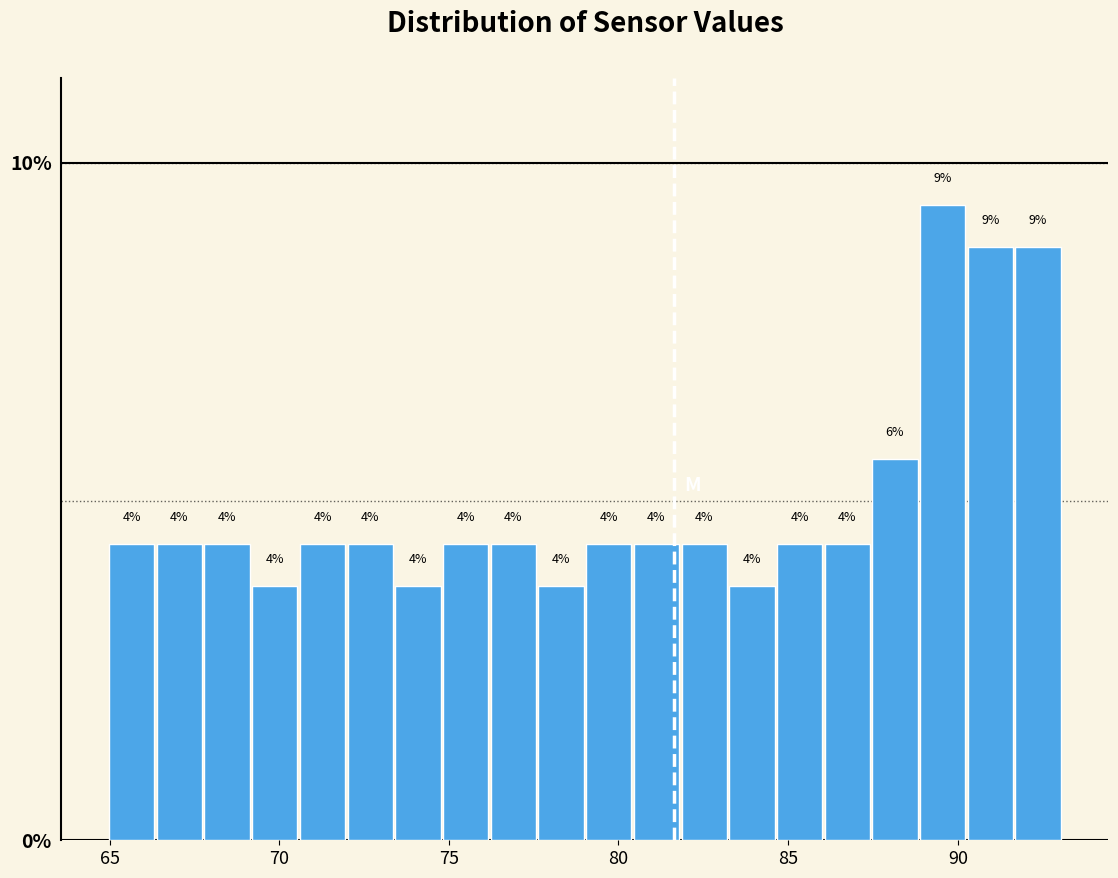

Read against the x-axis, roughly where is the centre of the tallest bar?

89.5